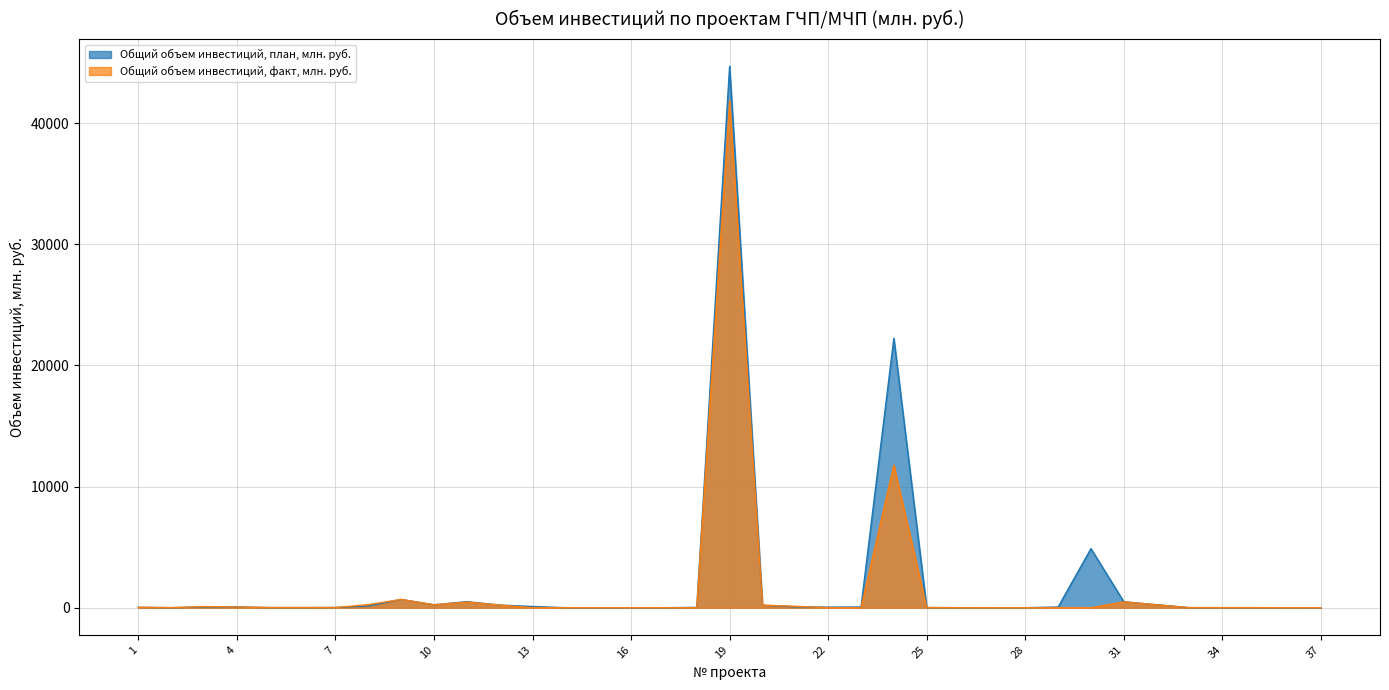

What is the sum of the Общий объем инвестиций, факт, млн. руб. values at 35 and 2?

15.0